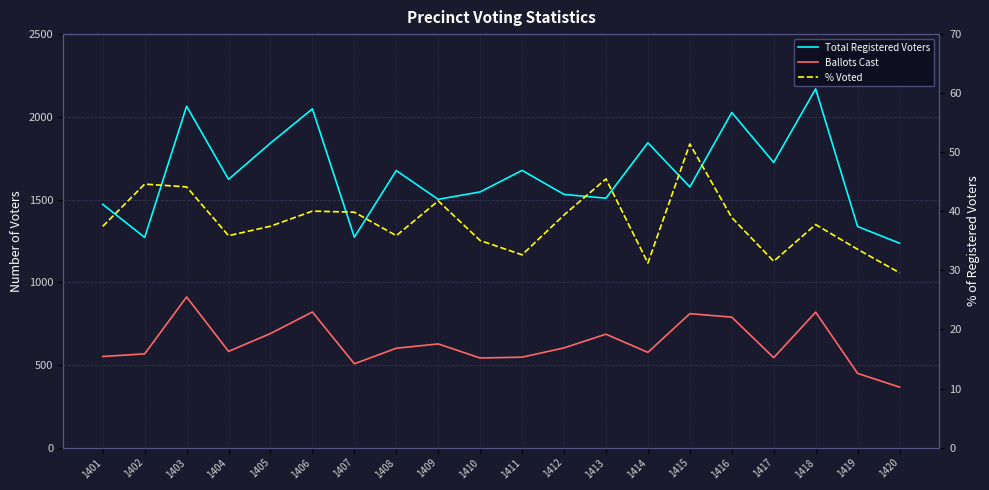

What is the difference between the highest and lowest values at 1415?

1524.6